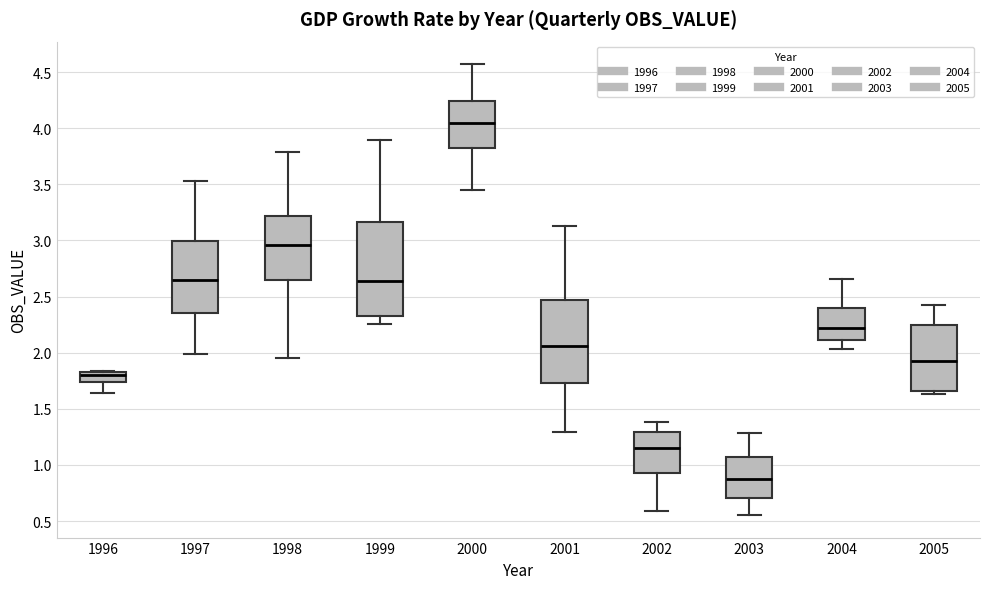

Reading left to right, read every box against the y-axis: the position of its median line, the range the box covers, and the ends of its whiskers. The values are not printed on the chart, so give them approximately, as read against the axis.

1996: median 1.80, box 1.75 to 1.85, whiskers 1.65 to 1.85
1997: median 2.65, box 2.35 to 3.00, whiskers 2.00 to 3.55
1998: median 2.95, box 2.65 to 3.20, whiskers 1.95 to 3.80
1999: median 2.65, box 2.35 to 3.15, whiskers 2.25 to 3.90
2000: median 4.05, box 3.80 to 4.25, whiskers 3.45 to 4.55
2001: median 2.05, box 1.75 to 2.45, whiskers 1.30 to 3.15
2002: median 1.15, box 0.95 to 1.30, whiskers 0.60 to 1.40
2003: median 0.90, box 0.70 to 1.05, whiskers 0.55 to 1.30
2004: median 2.20, box 2.10 to 2.40, whiskers 2.05 to 2.65
2005: median 1.95, box 1.65 to 2.25, whiskers 1.65 (just below the box's lower edge) to 2.40